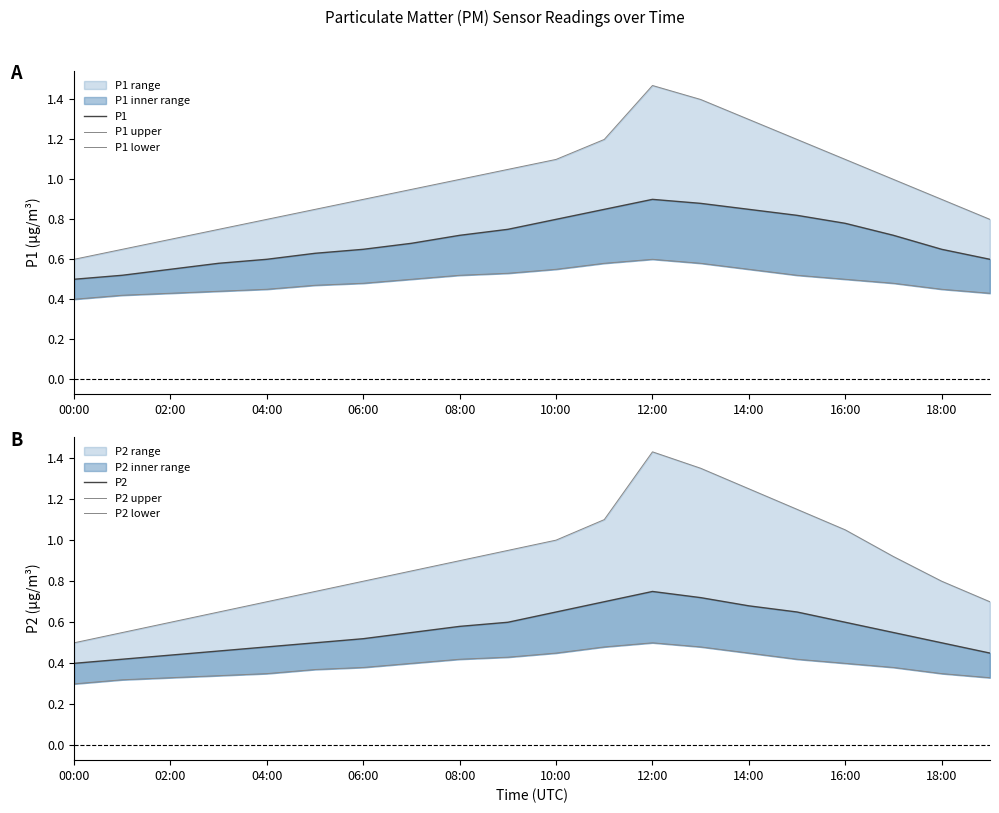

The P1 upper series shows 1.2 at 02:00. True or false?

False